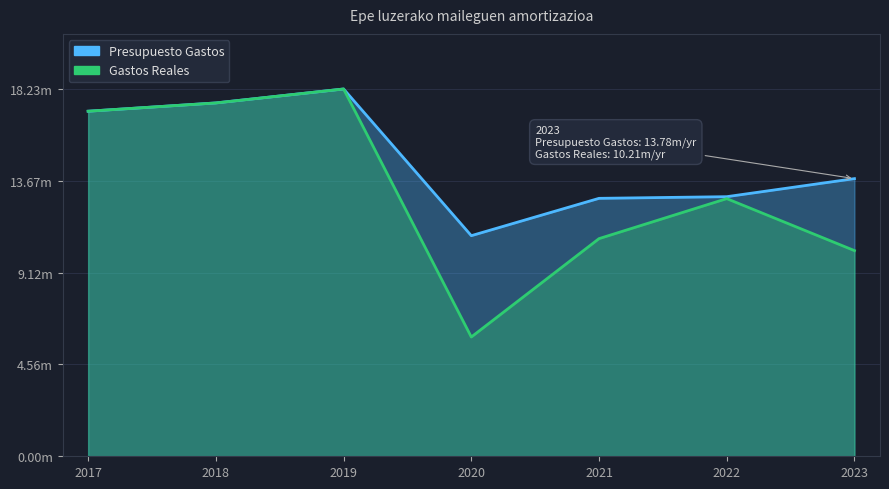

True or false: Gastos Reales and Presupuesto Gastos cross at least once.

False